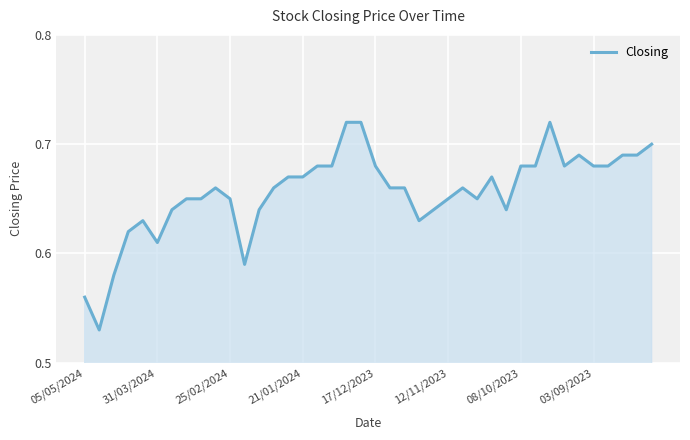

What is the value of the 24th point from the left?

0.6